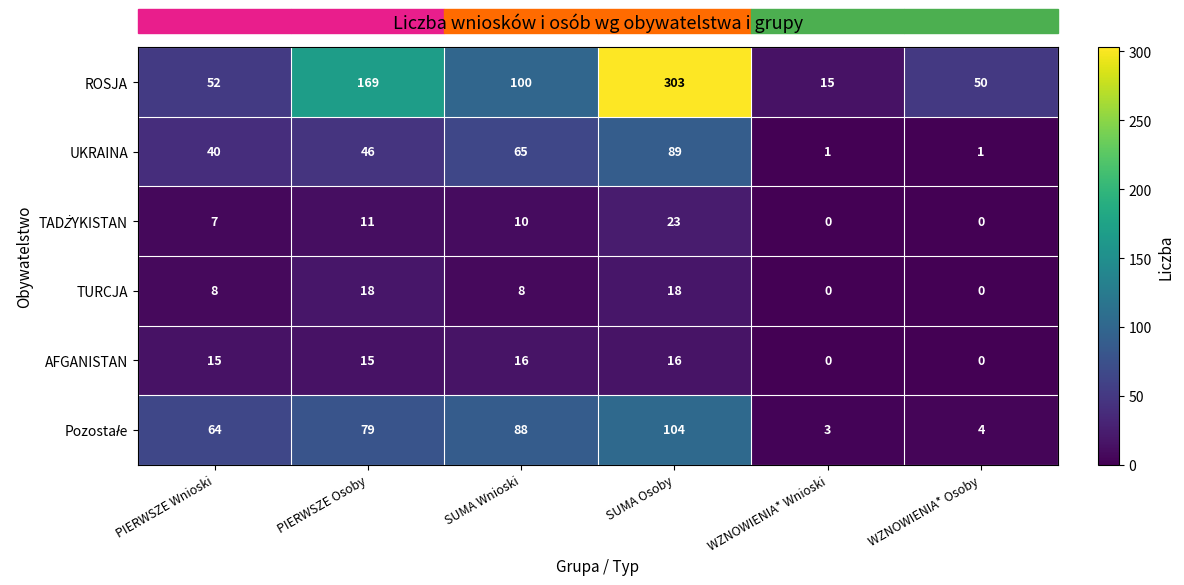

True or false: UKRAINA has a value of 113 at SUMA Wnioski.

False